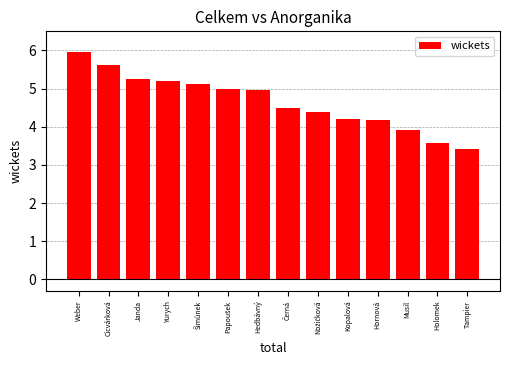

How many categories are shown in the chart?

14